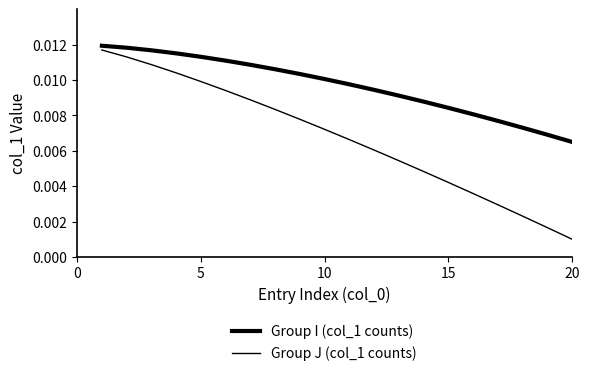

Does the chart display data point markers on the line(s)?

No